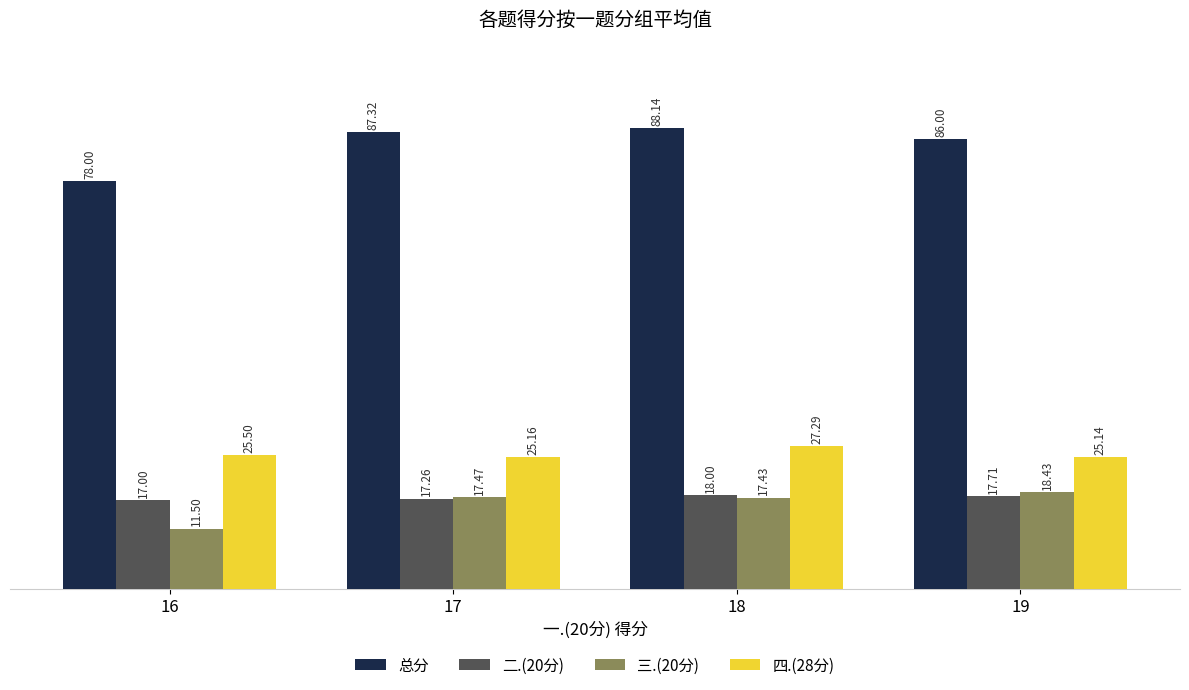

What is the difference between the second highest and minimum values in the 二.(20分) series?

0.7